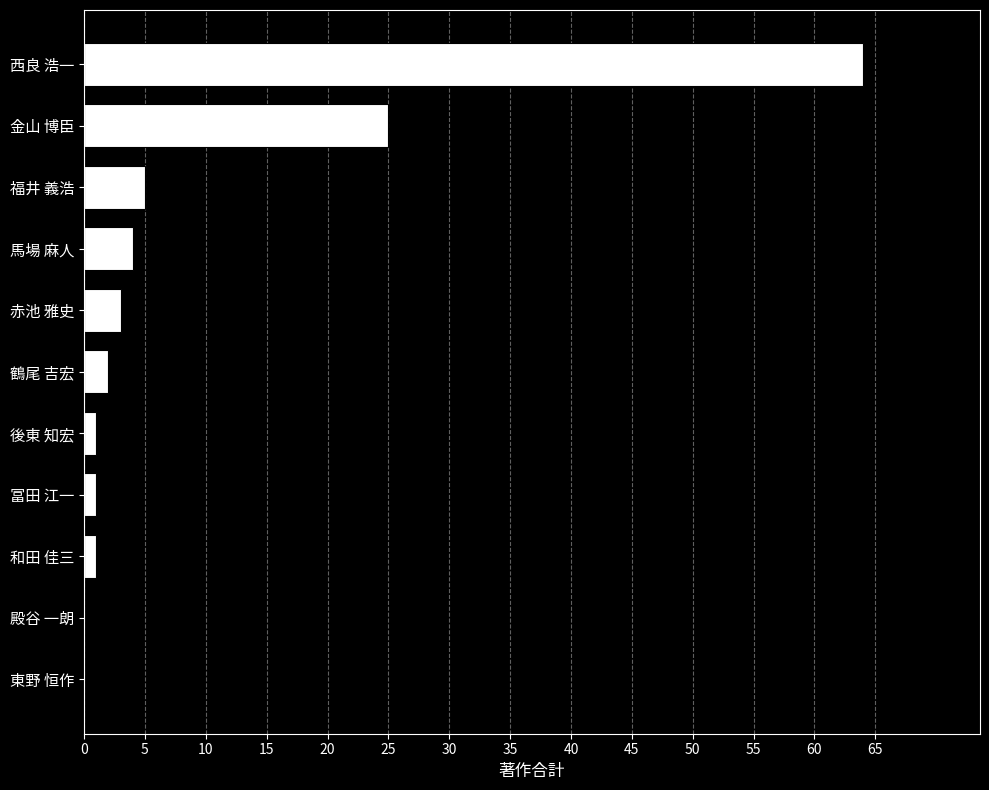

True or false: the data shows 0 at 殿谷 一朗.

True